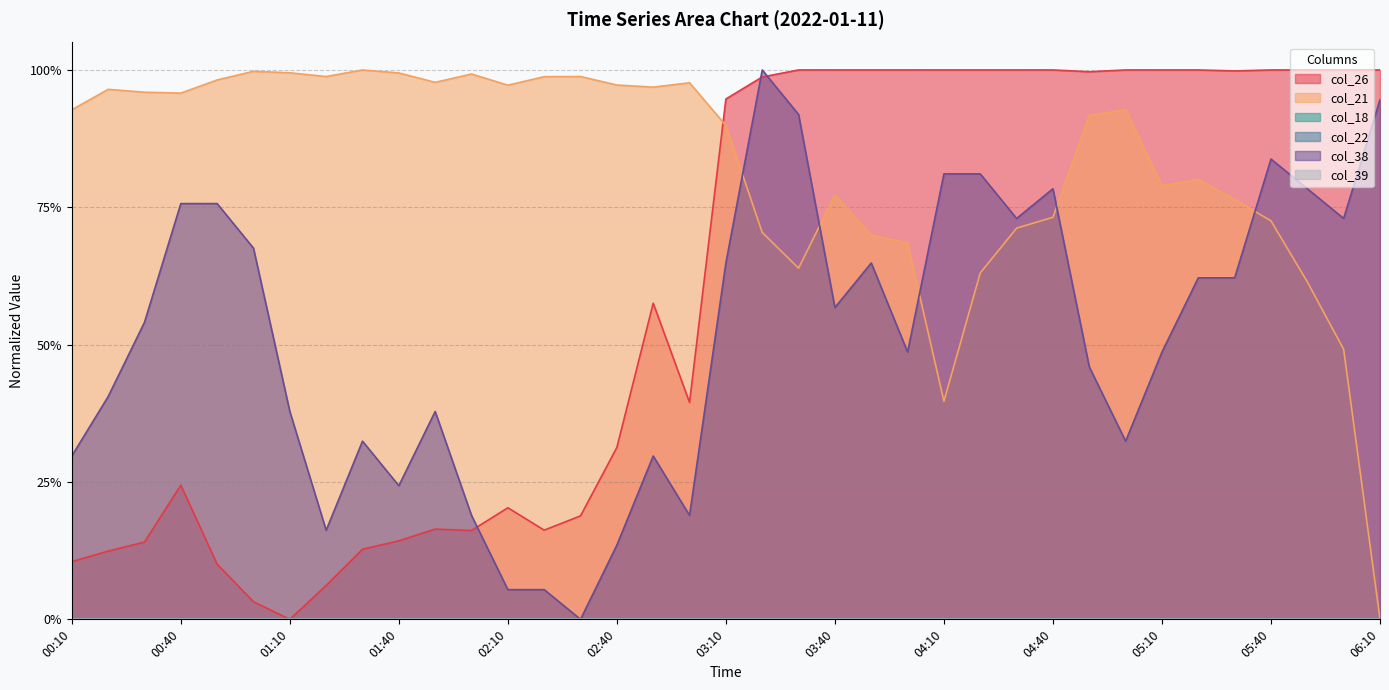

Rank the series by their maximum value, from lowest to highest.

col_26, col_21, col_38